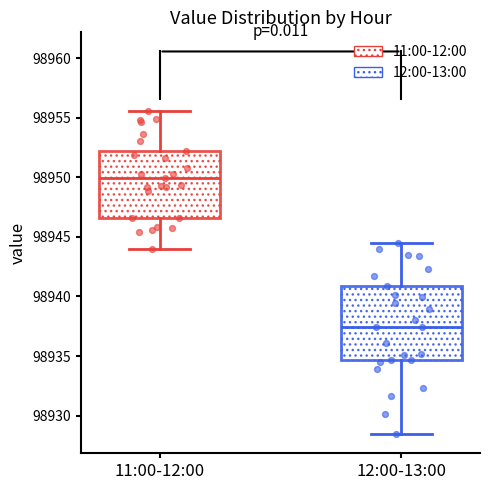

Where does the lower whisker of the box for 11:00-12:00 end on the y-axis? The values are not printed on the chart, so give them approximately, as read against the axis.

98944.0